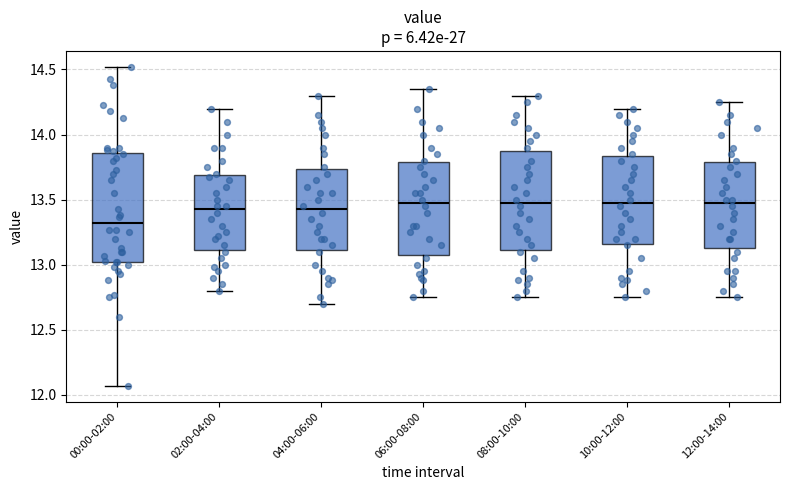

Reading left to right, read every box against the y-axis: the position of its median line, the range the box covers, and the ends of its whiskers. The values are not printed on the chart, so give them approximately, as read against the axis.

00:00-02:00: median 13.30, box 13.00 to 13.85, whiskers 12.05 to 14.50
02:00-04:00: median 13.45, box 13.10 to 13.70, whiskers 12.80 to 14.20
04:00-06:00: median 13.45, box 13.10 to 13.75, whiskers 12.70 to 14.30
06:00-08:00: median 13.50, box 13.10 to 13.80, whiskers 12.75 to 14.35
08:00-10:00: median 13.50, box 13.10 to 13.90, whiskers 12.75 to 14.30
10:00-12:00: median 13.50, box 13.15 to 13.85, whiskers 12.75 to 14.20
12:00-14:00: median 13.50, box 13.15 to 13.80, whiskers 12.75 to 14.25